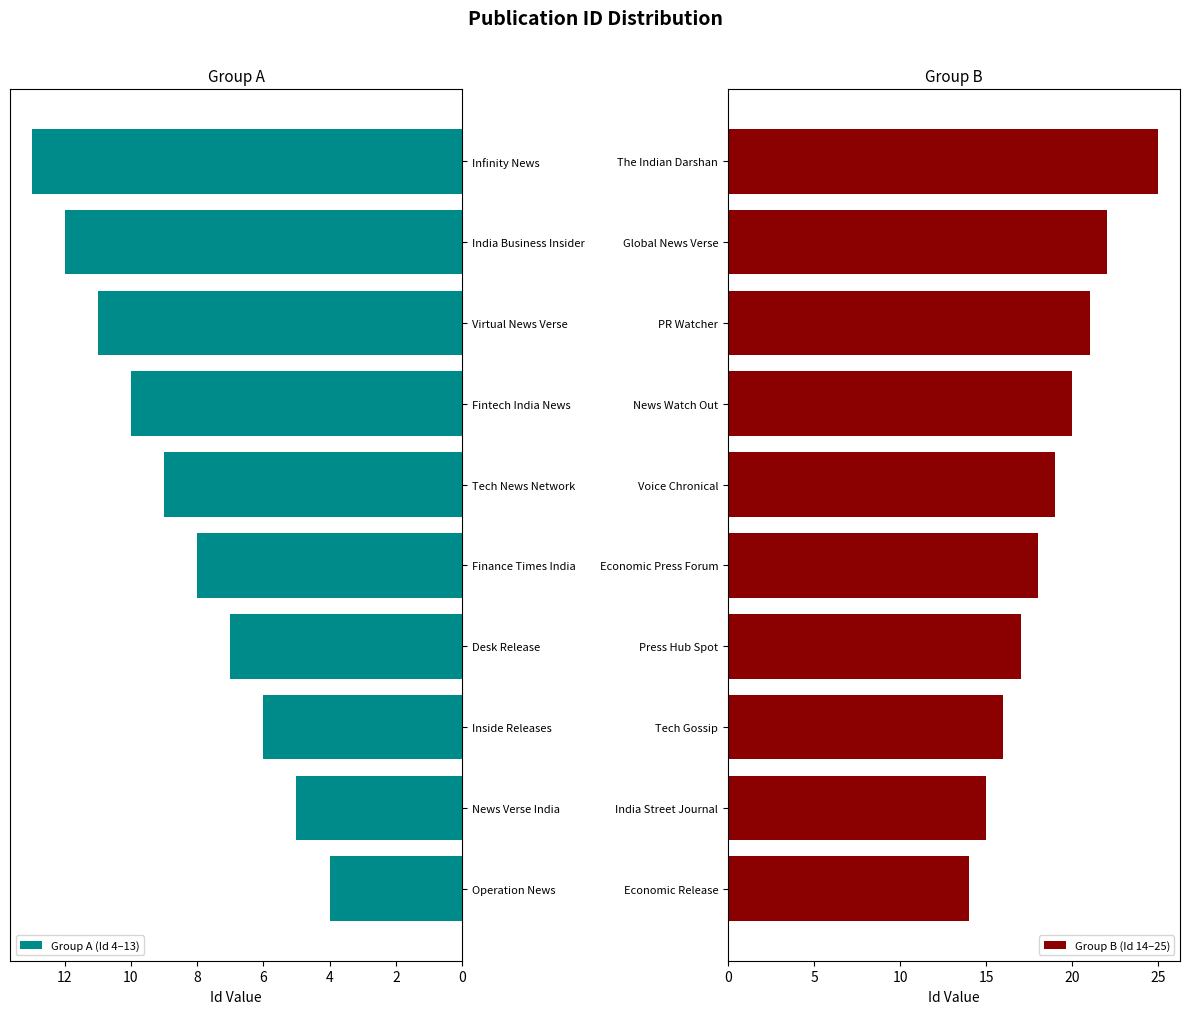

Does the chart contain stacked bars?

No